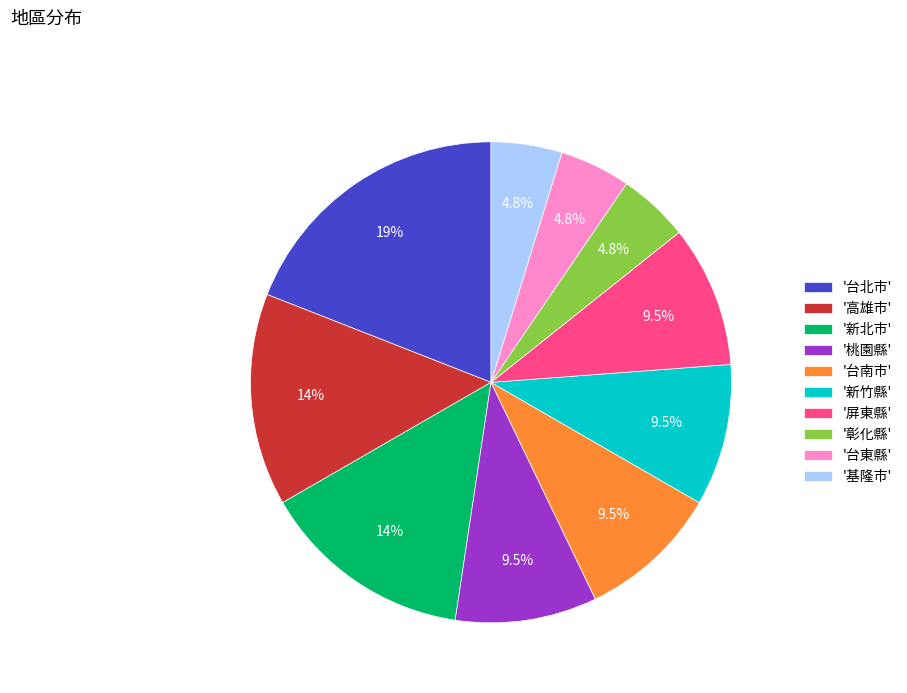

Is there a majority slice in this chart?

No